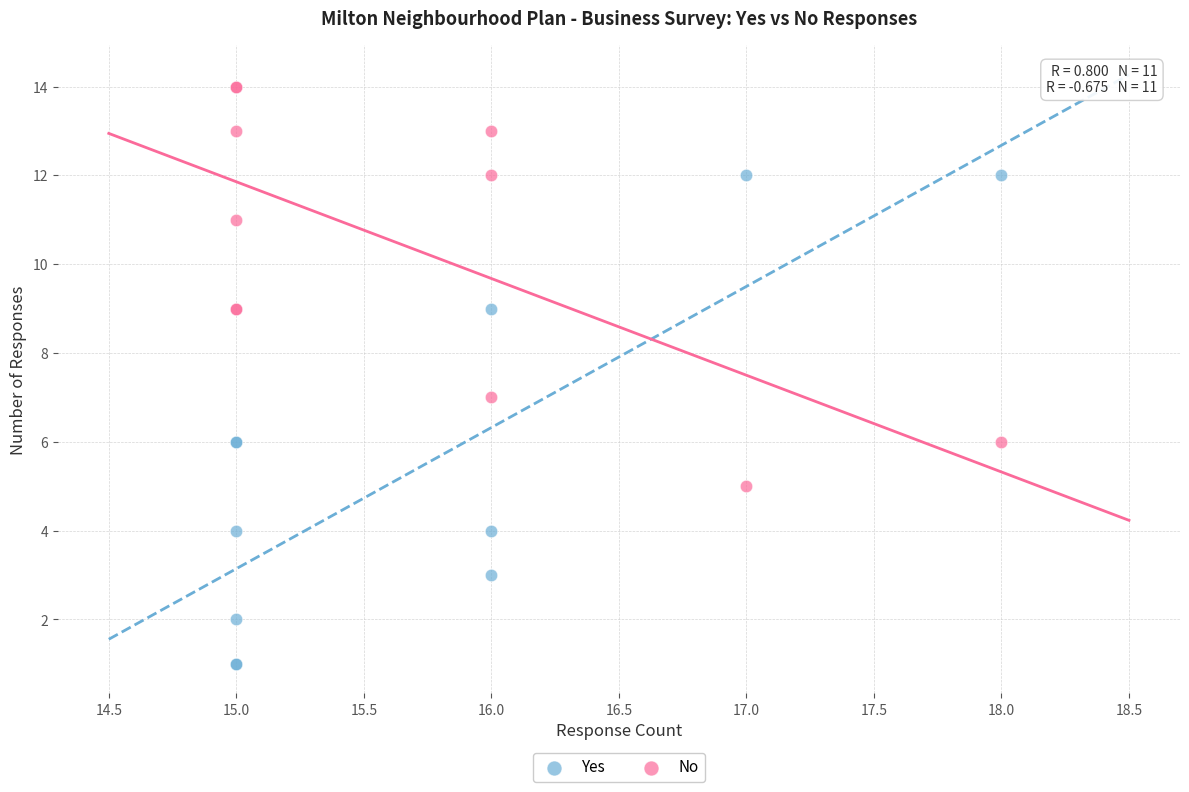

Which series has the largest Y range (max minus min)?

Yes